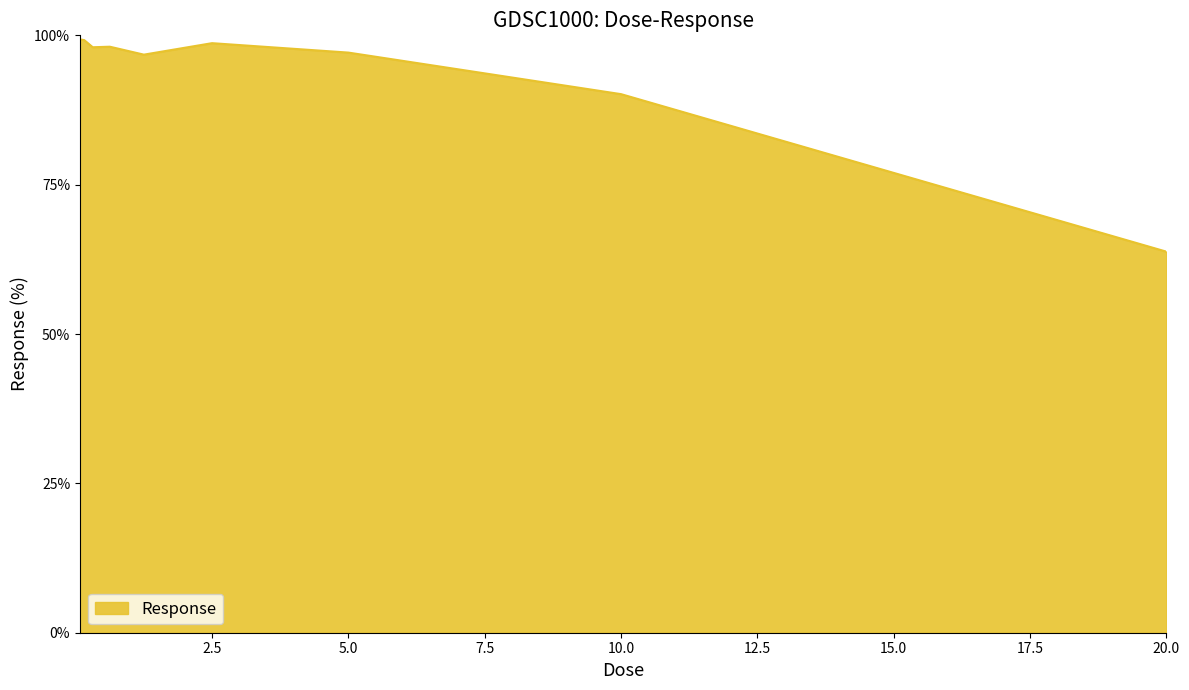

What is the minimum value shown in the chart?

63.8